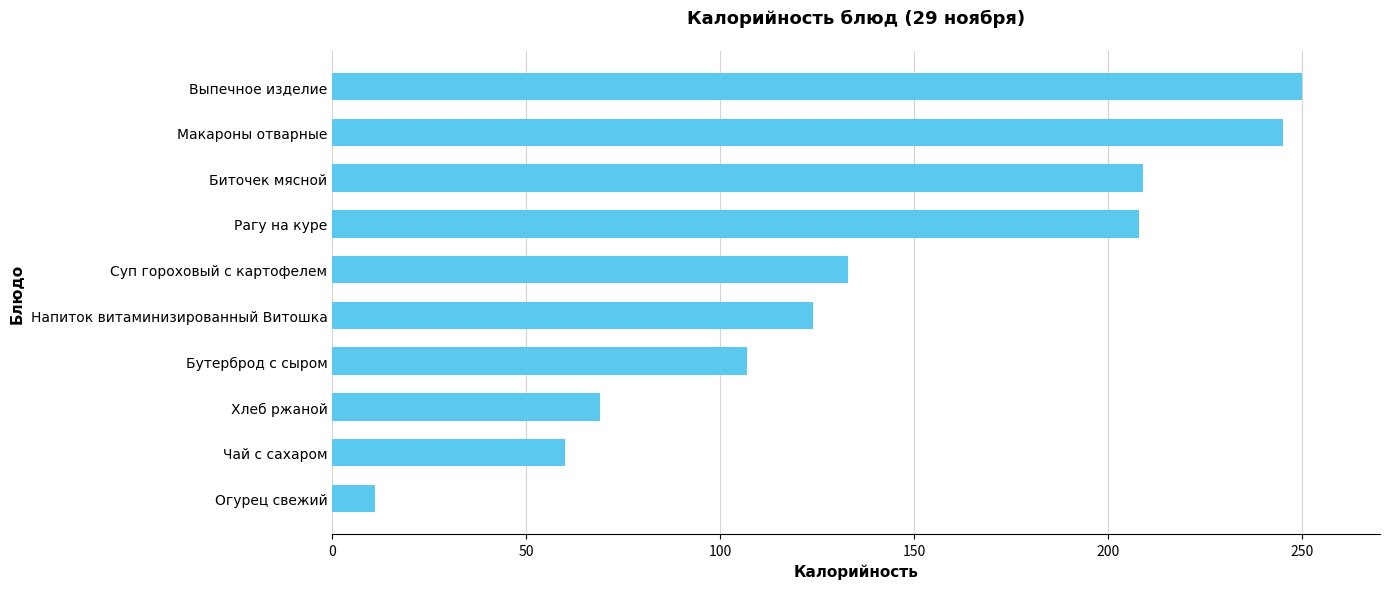

Is it true that the value at Хлеб ржаной is 69?

True